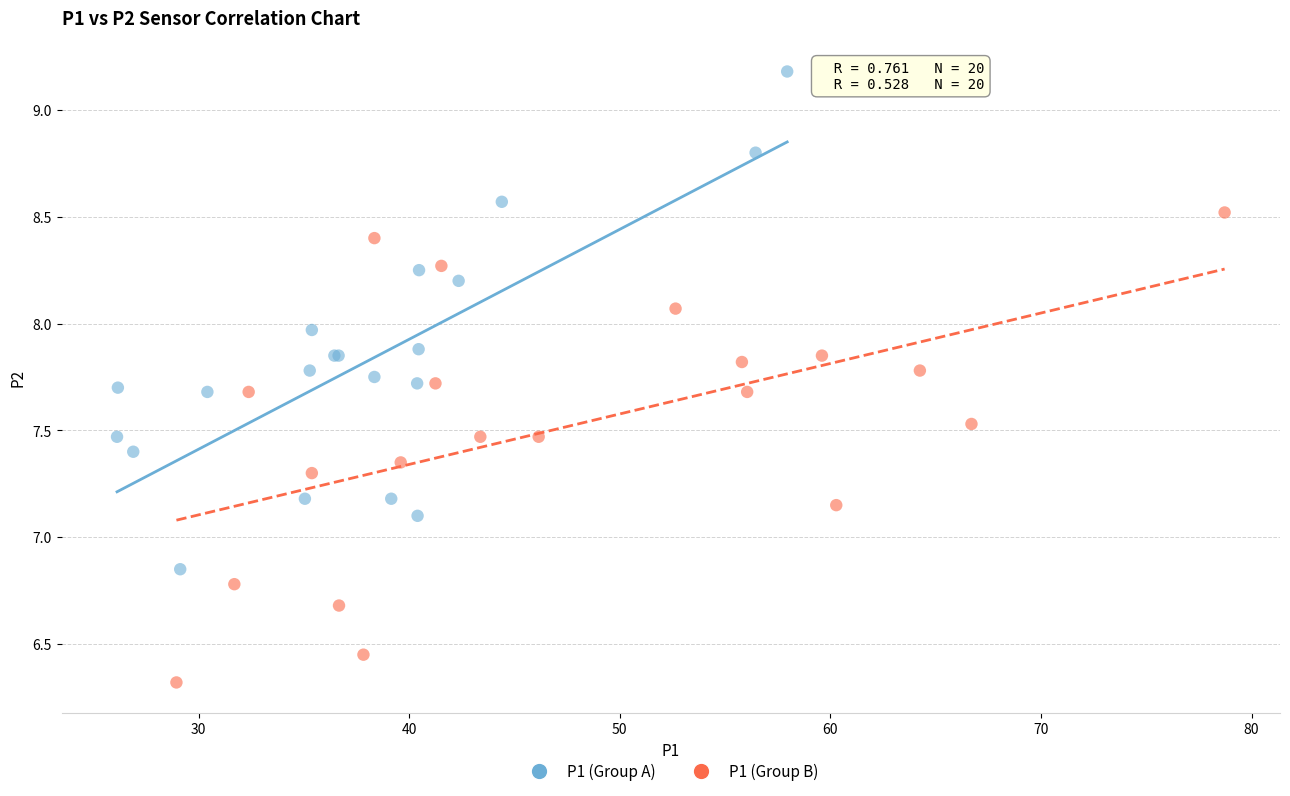

Which series contains the highest Y value?

P1 (Group A)